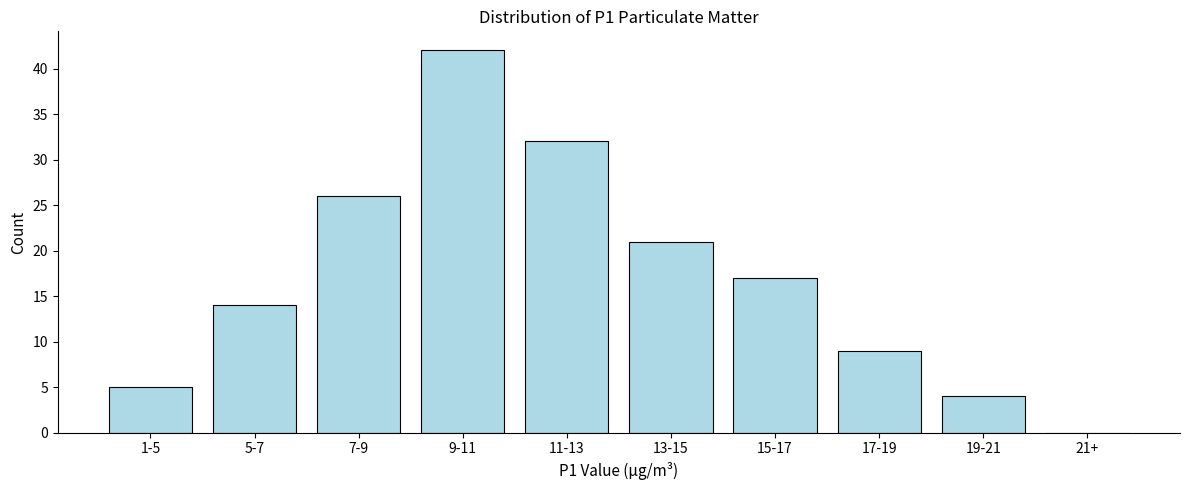

Reading left to right, list all the values displayed in this chart.

1-5=5	5-7=14	7-9=26	9-11=42	11-13=32	13-15=21	15-17=17	17-19=9	19-21=4	21+=0